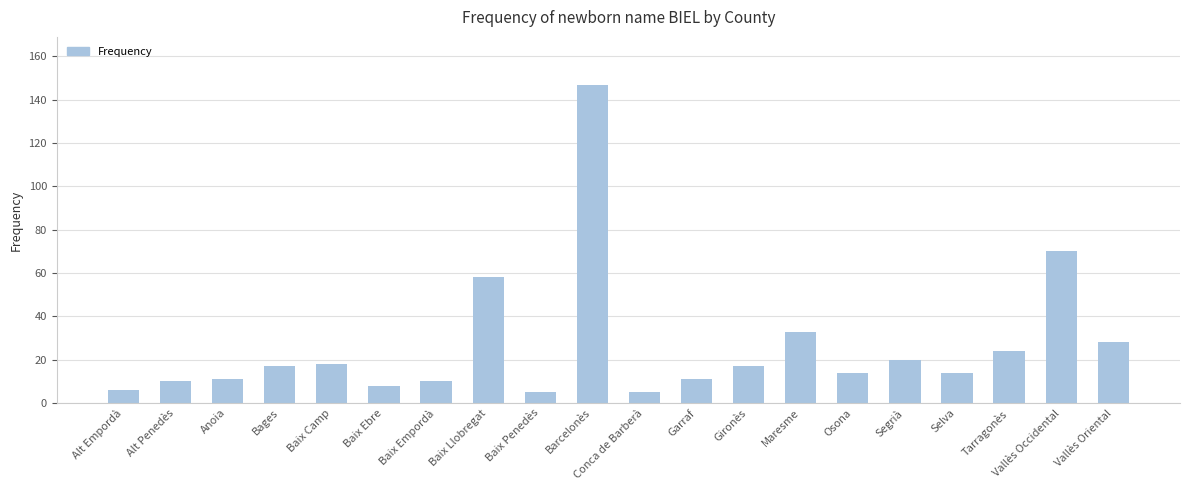

Where is the data nearest to the value 76?

Vallès Occidental